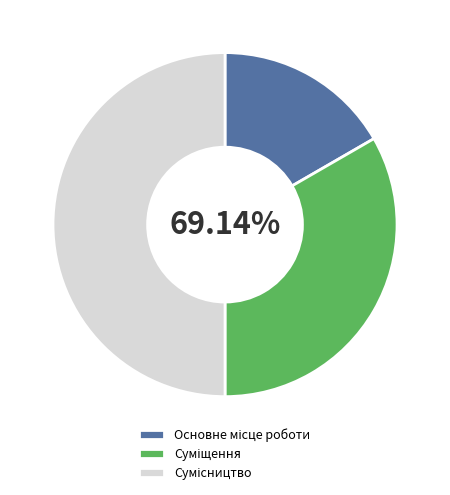

Combined, do Основне місце роботи and Суміщення account for over 50%?

No